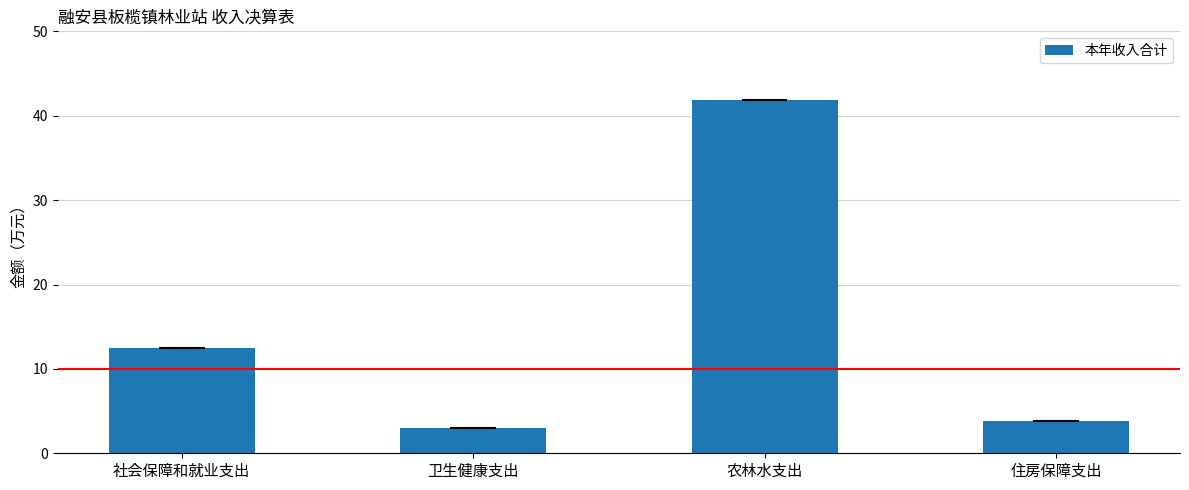

Is it true that the value at 住房保障支出 is 3.9?

True